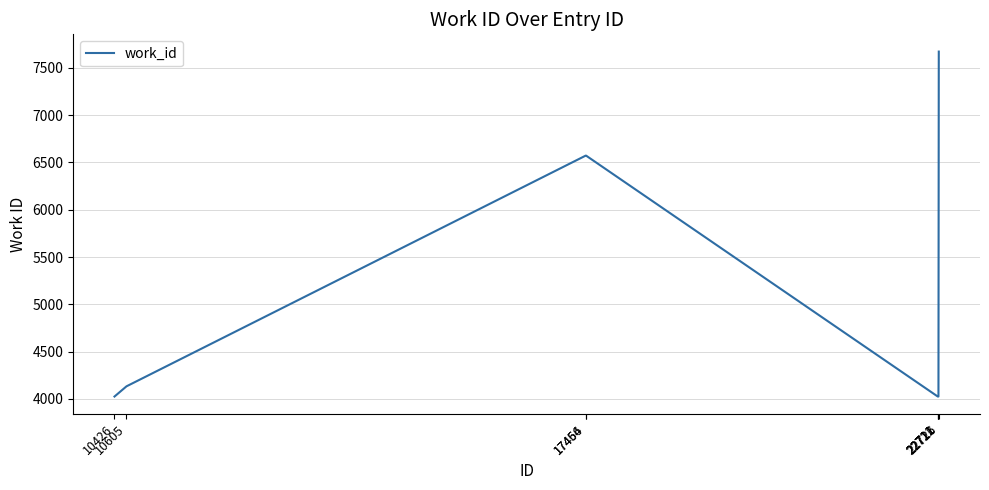

Reading left to right, list all the values displayed in this chart.

10426=4024	10605=4132	17456=6572	17464=6572	22711=4024	22712=4024	22721=4024	22726=7673